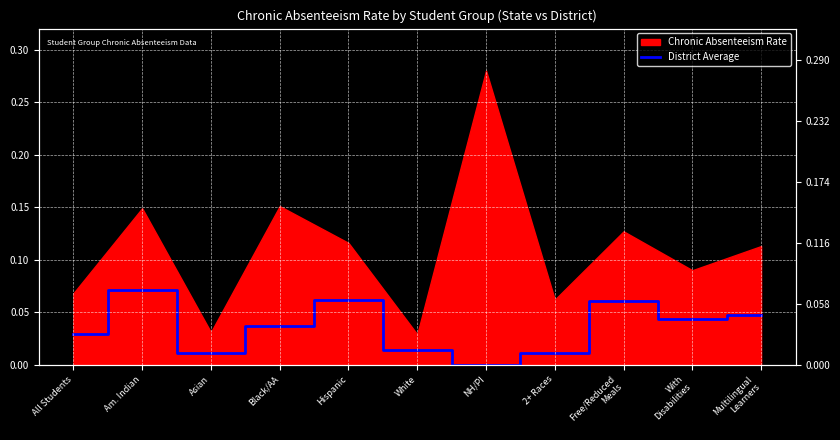

What is the difference between the second highest and second lowest values?

0.1